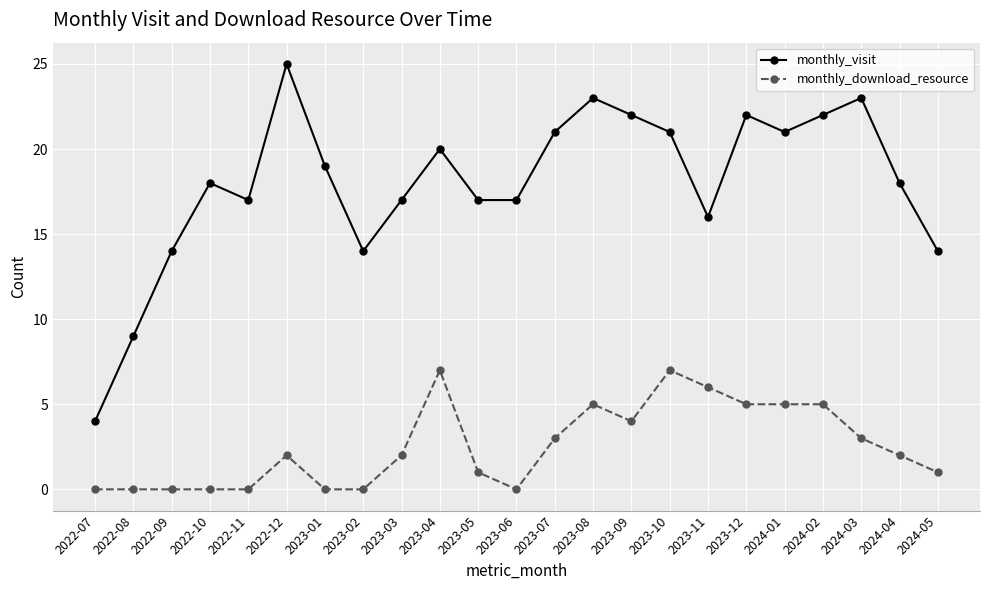

What is the label of the 15th point from the right?

2023-03